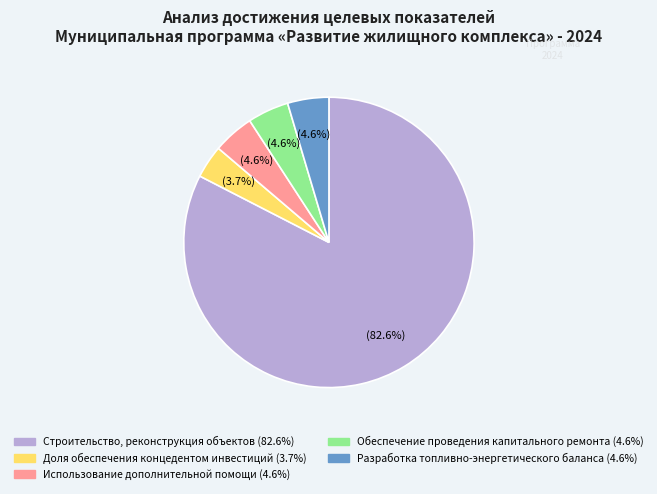

Approximately how many times larger is the value at Разработка топливно-энергетического баланса compared to Строительство, реконструкция объектов?

0.1